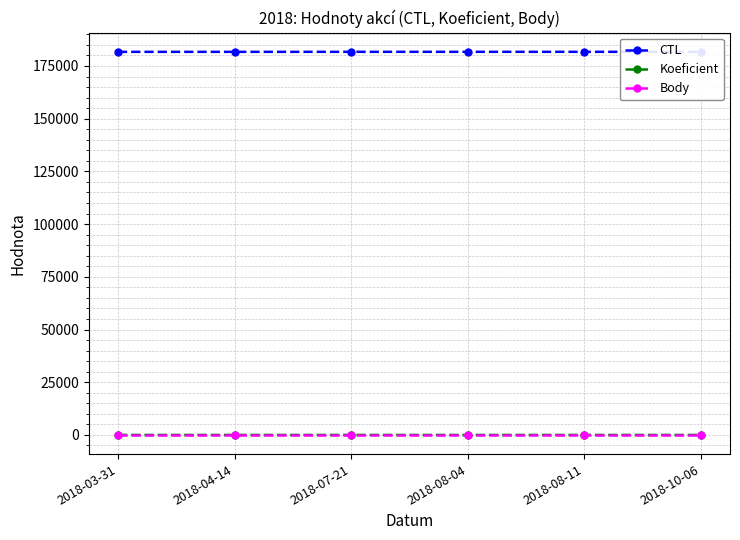

True or false: Body has a value of 2 at 2018-03-31.

True